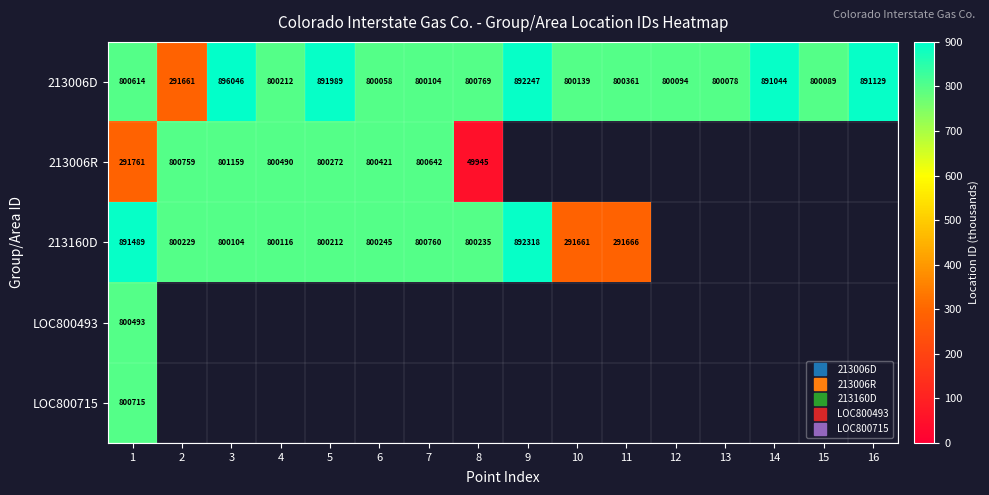

Which has a higher value, 13 or 6?

13